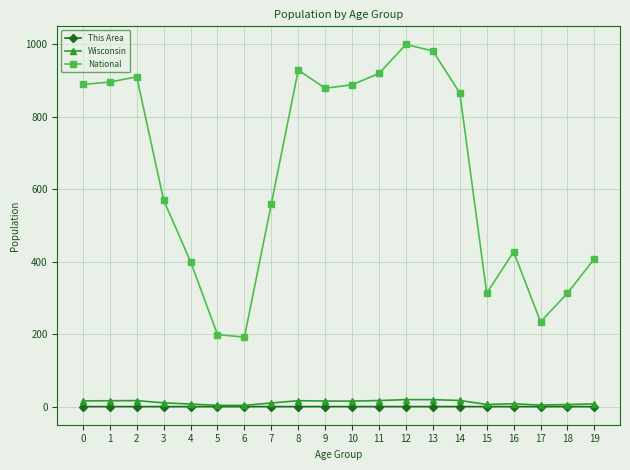

True or false: National and This Area cross at least once.

False